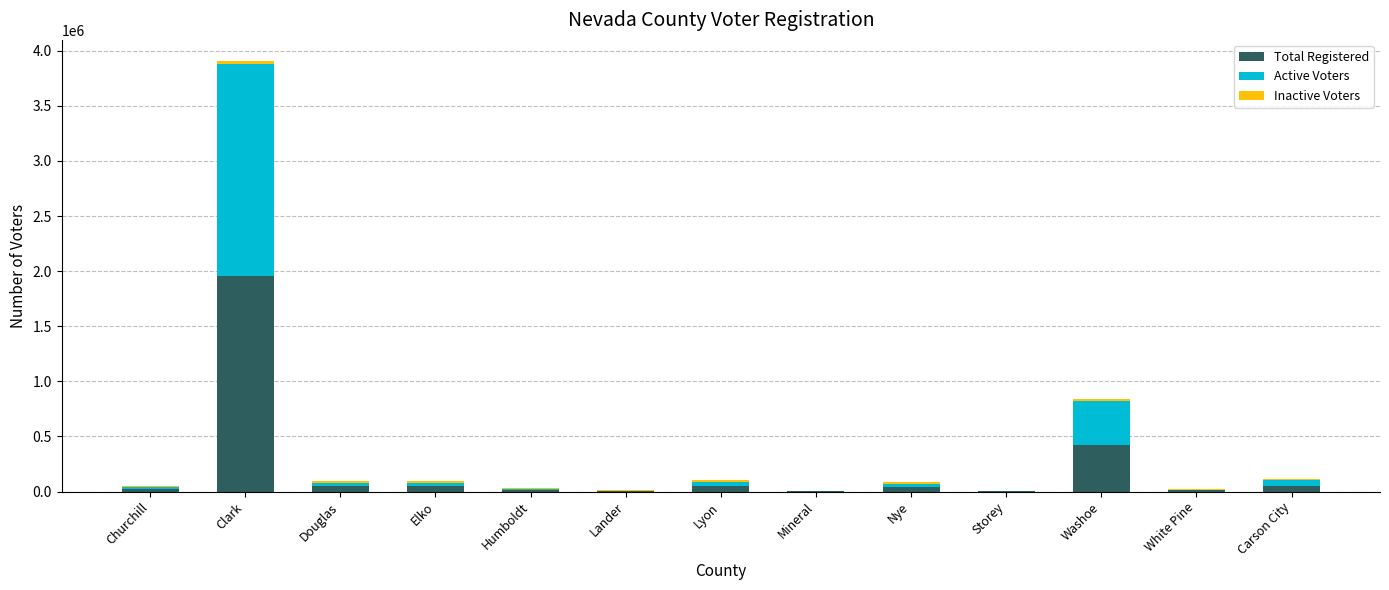

At which category is the sum across all series the highest?

Clark